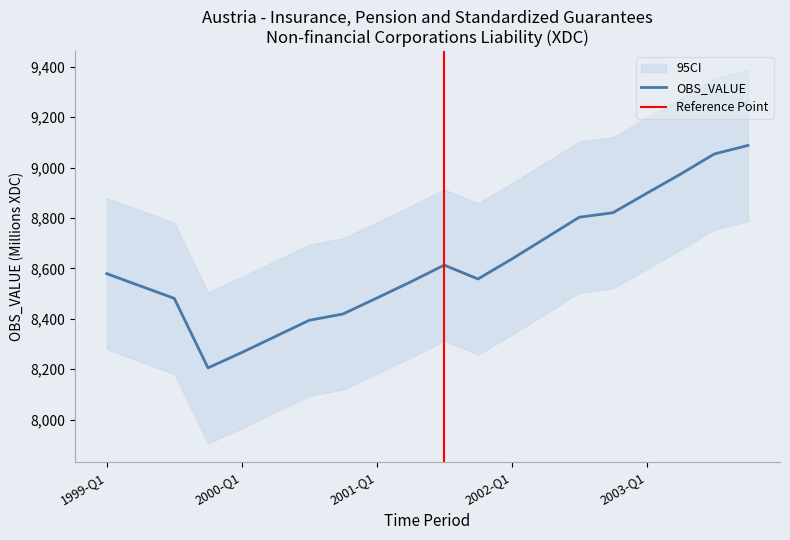

What is the label of the 10th point from the right?

2001-Q3